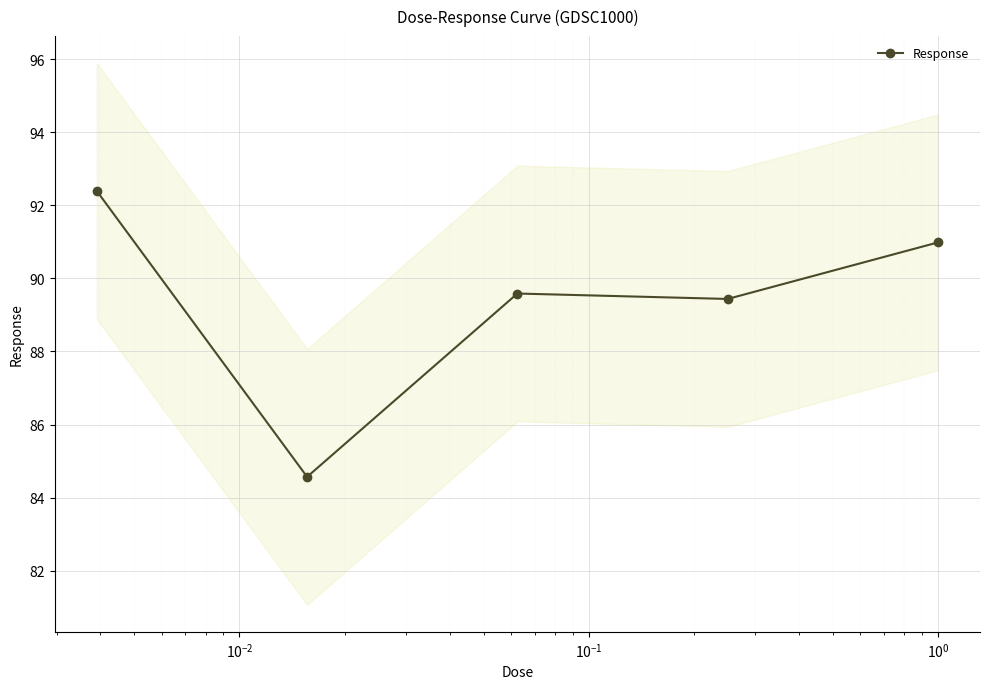

What is the value of the Response point at the 3rd from the left?

89.6